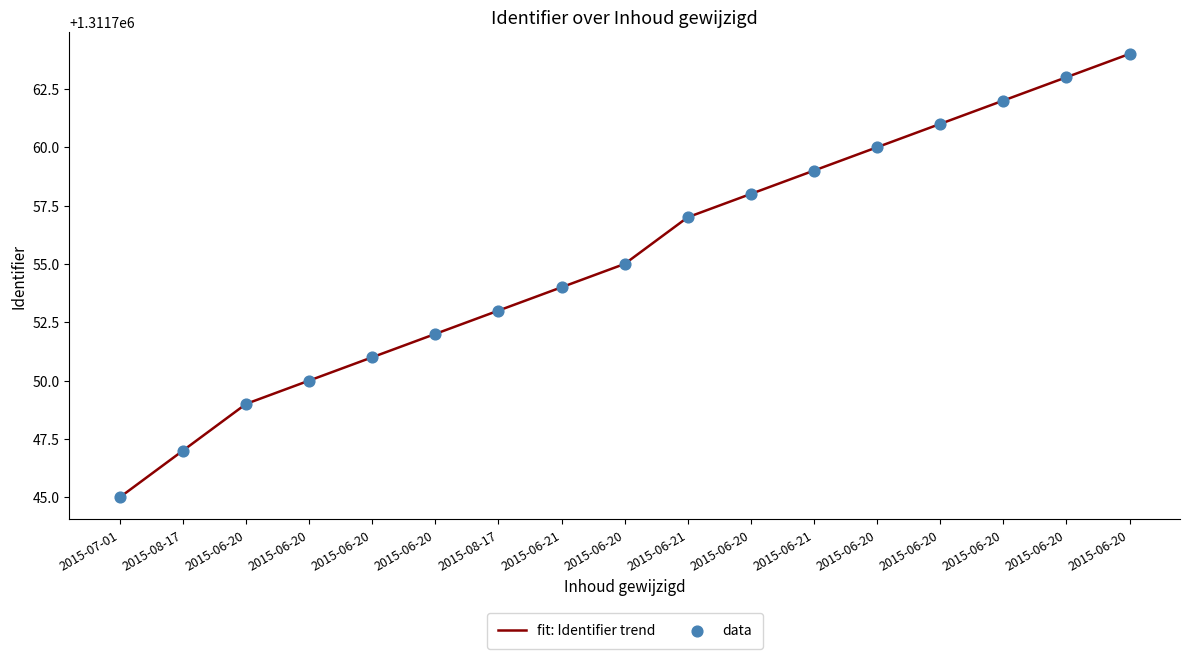

Between 2015-07-01 and 2015-06-20, which is larger?

2015-06-20